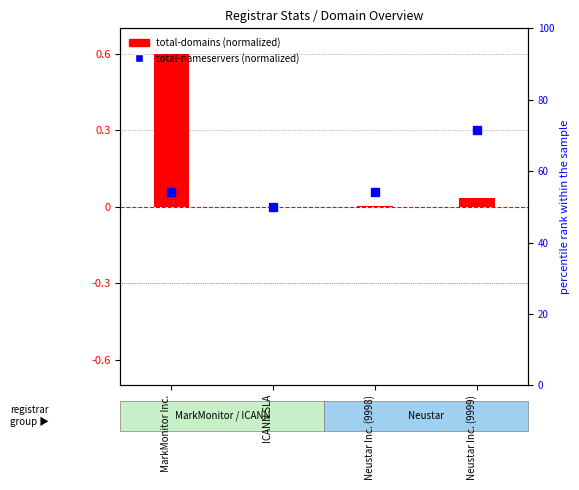

What position from the right is MarkMonitor Inc.?

4